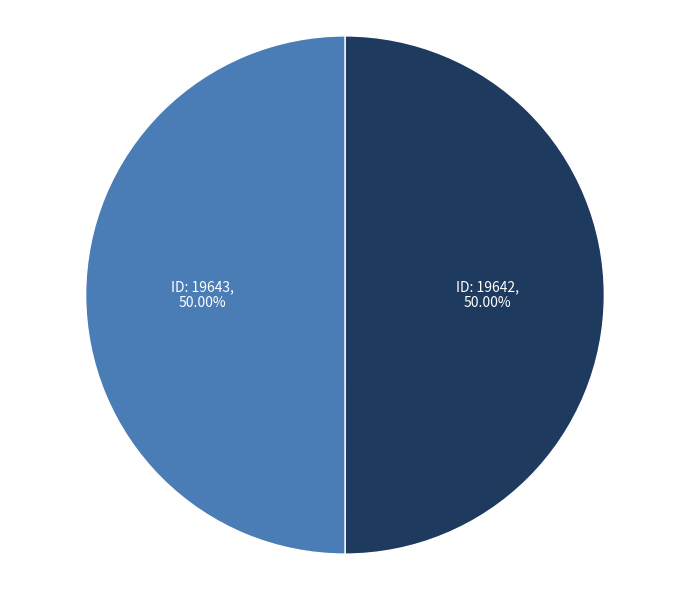

Approximately how many times larger is the value at ID: 19642 compared to ID: 19643?

1.0